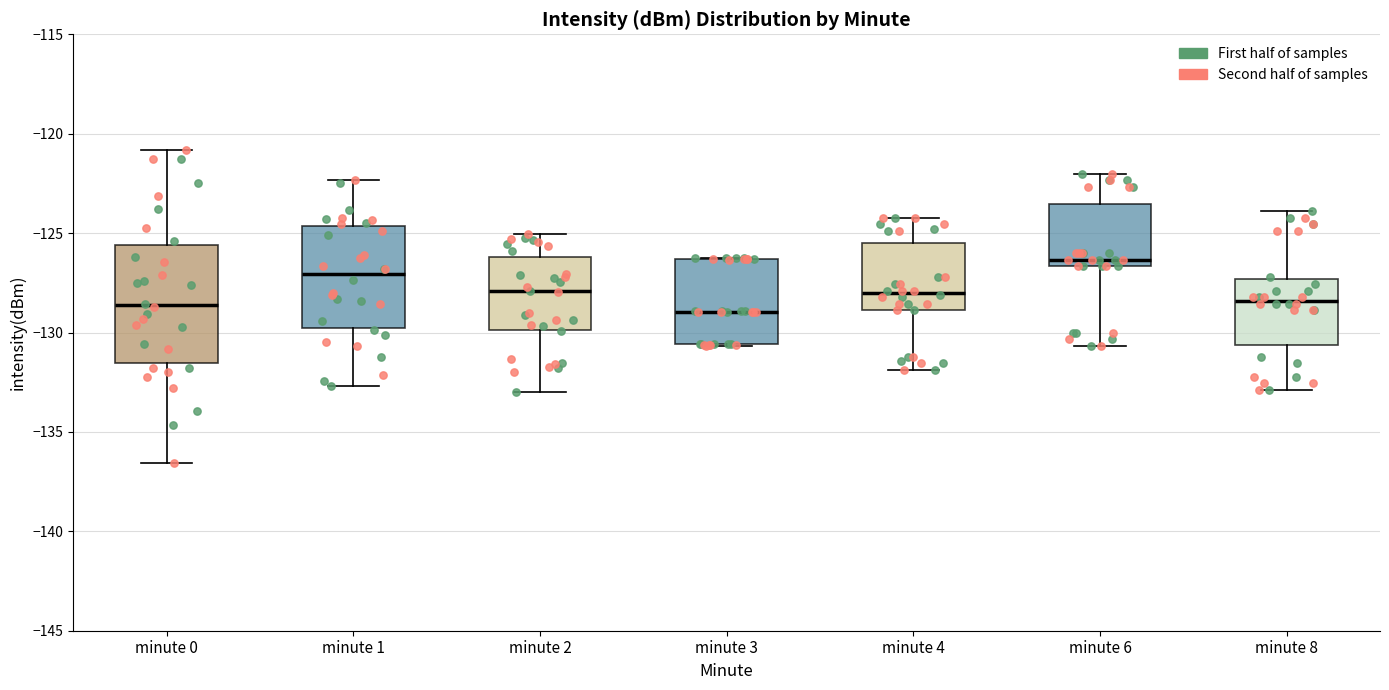

Reading left to right, transcribe this box plot: for each box, give where its median line is, the range the box spans, and where its two whiskers end, as read against the y-axis. The values are not printed on the chart, so give them approximately, as read against the axis.

minute 0: median -128.5, box -131.5 to -125.5, whiskers -136.5 to -121.0
minute 1: median -127.0, box -130.0 to -124.5, whiskers -132.5 to -122.5
minute 2: median -128.0, box -130.0 to -126.0, whiskers -133.0 to -125.0
minute 3: median -129.0, box -130.5 to -126.5, whiskers -130.5 to -126.0
minute 4: median -128.0, box -129.0 to -125.5, whiskers -132.0 to -124.0
minute 6: median -126.5 (just above the box's lower edge), box -126.5 to -123.5, whiskers -130.5 to -122.0
minute 8: median -128.5, box -130.5 to -127.5, whiskers -133.0 to -124.0